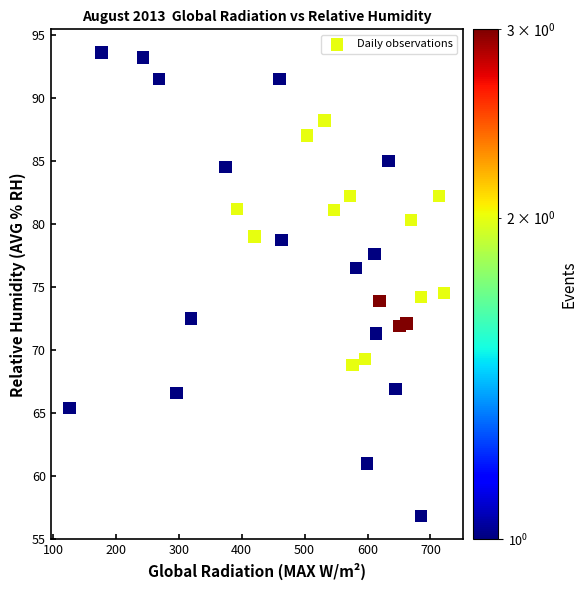

What is the range of Y values (max minus min)?

36.8